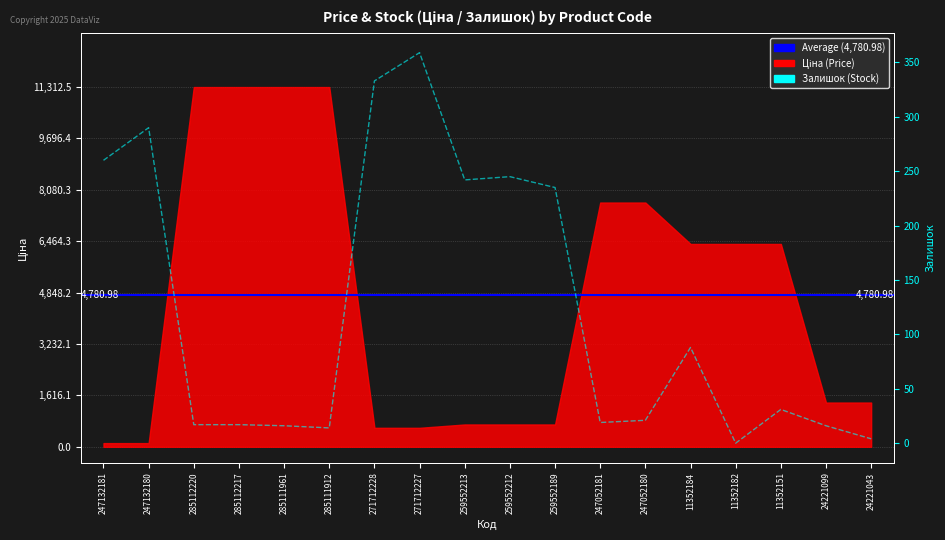

Between 285111912 and 259552212, which is larger?

259552212